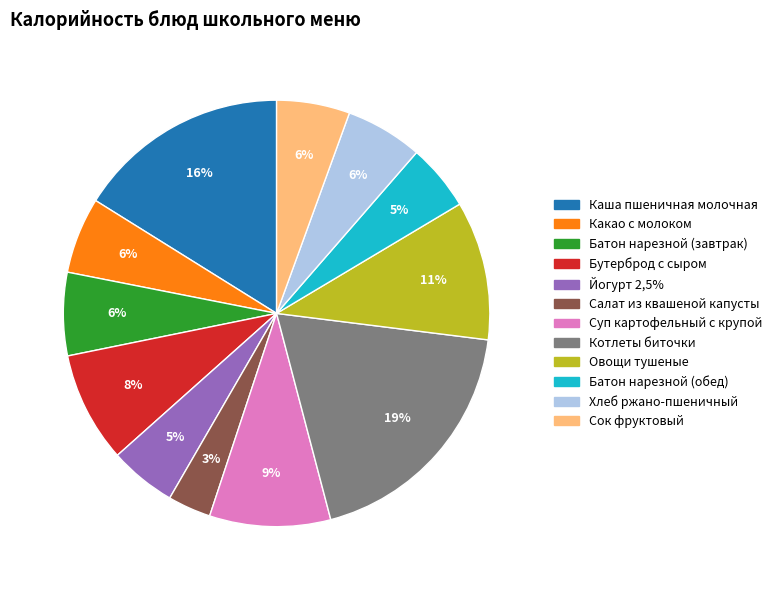

Does any single category account for the majority?

No